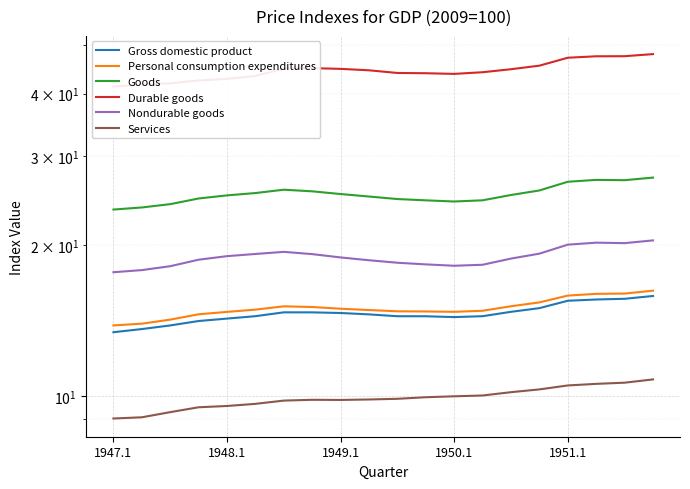

Which label corresponds to the smallest value in the chart?

1947.1